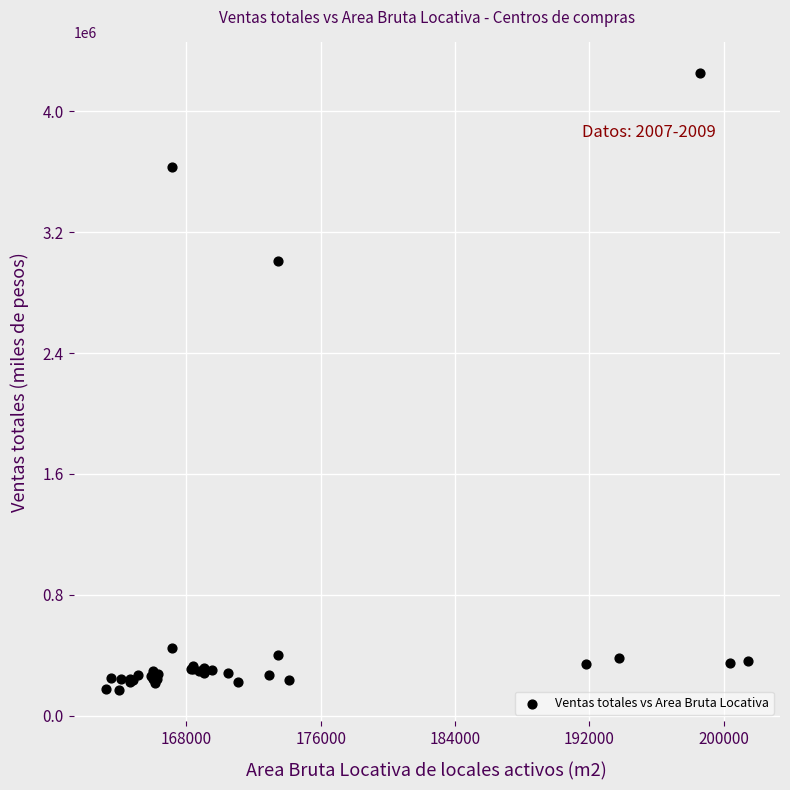

What Y value in the scatter plot is closest to 2209368?

3009265